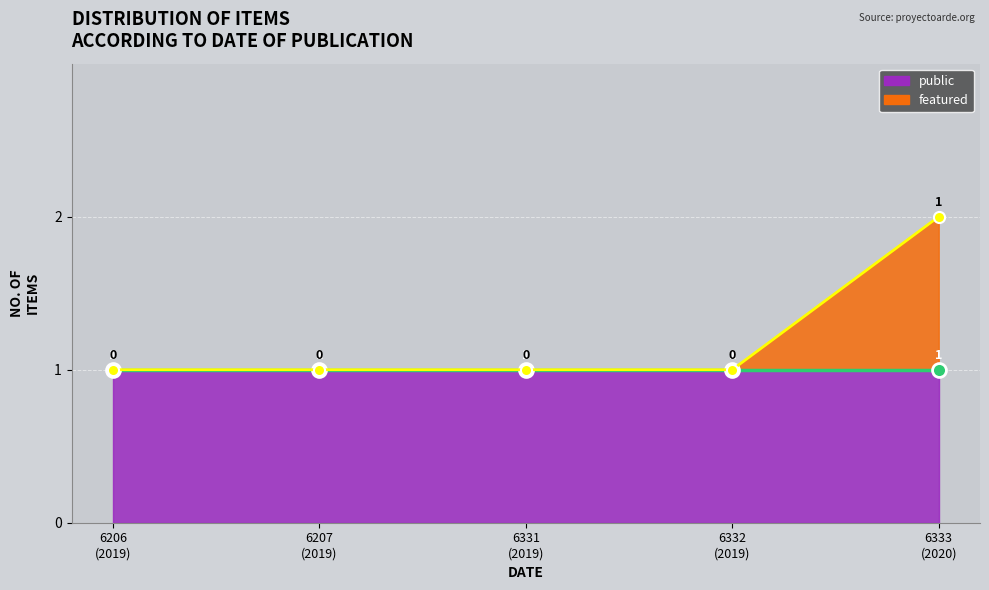

What is the average value of the public_line series?

1